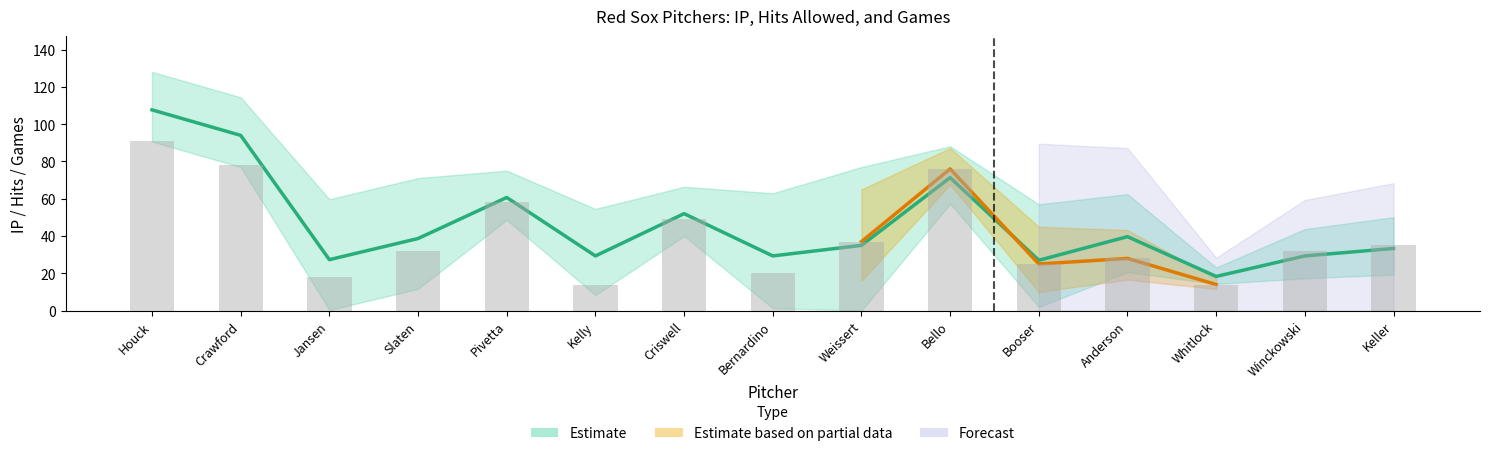

Is the value of pIP at Houck greater than the value of pH at Jansen?

Yes